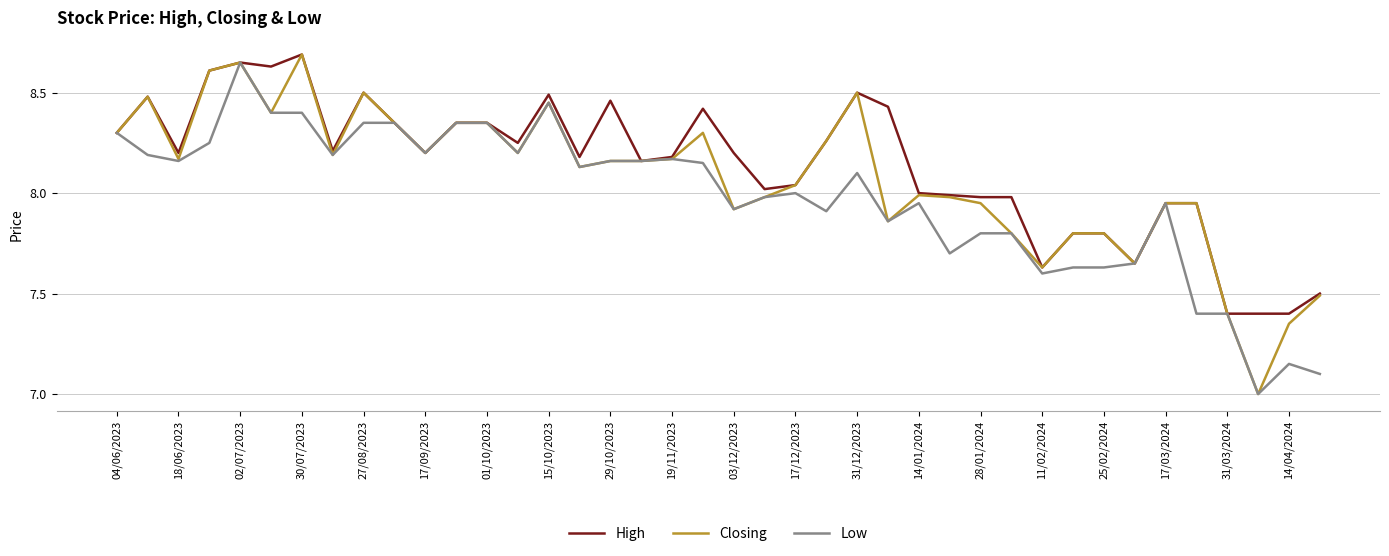

What is the lowest value of the Low series?

7.0